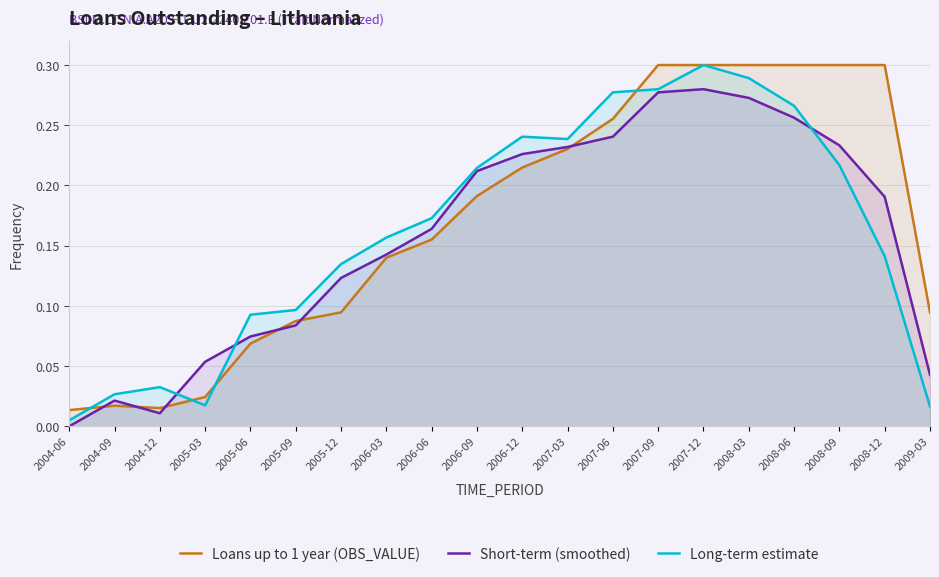

The Long-term estimate series shows 0.3 at 2006-06. True or false?

False